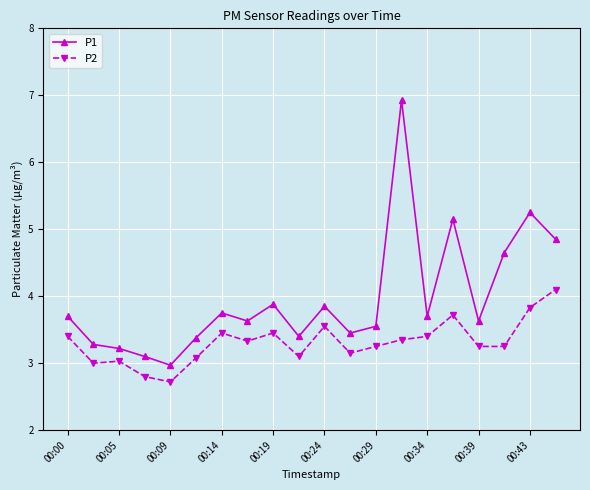

How many data points in P1 are above 3?

19